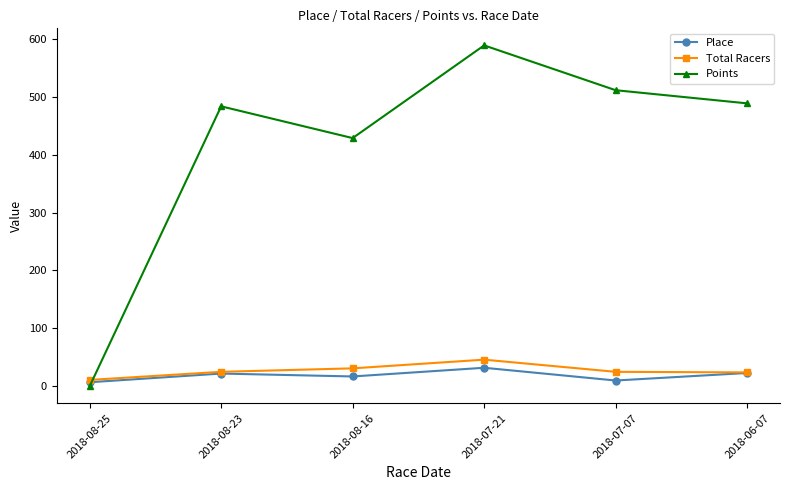

Which series has the largest range (max minus min)?

Points